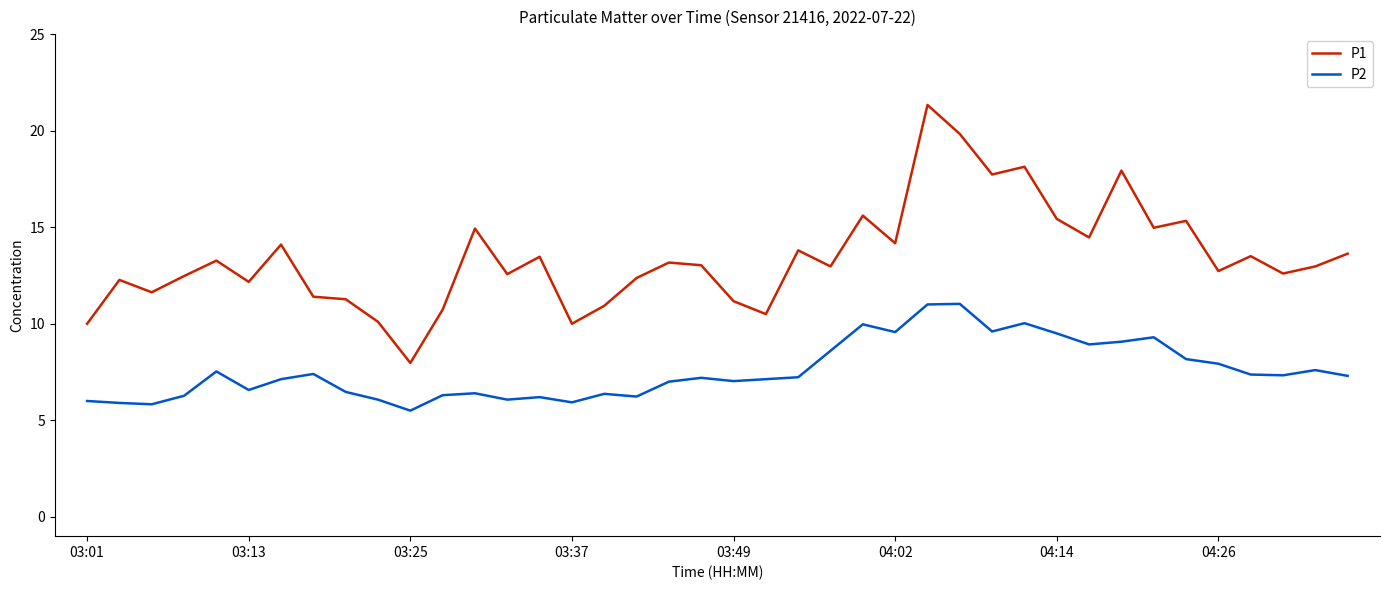

What is the minimum value for P1?

8.0